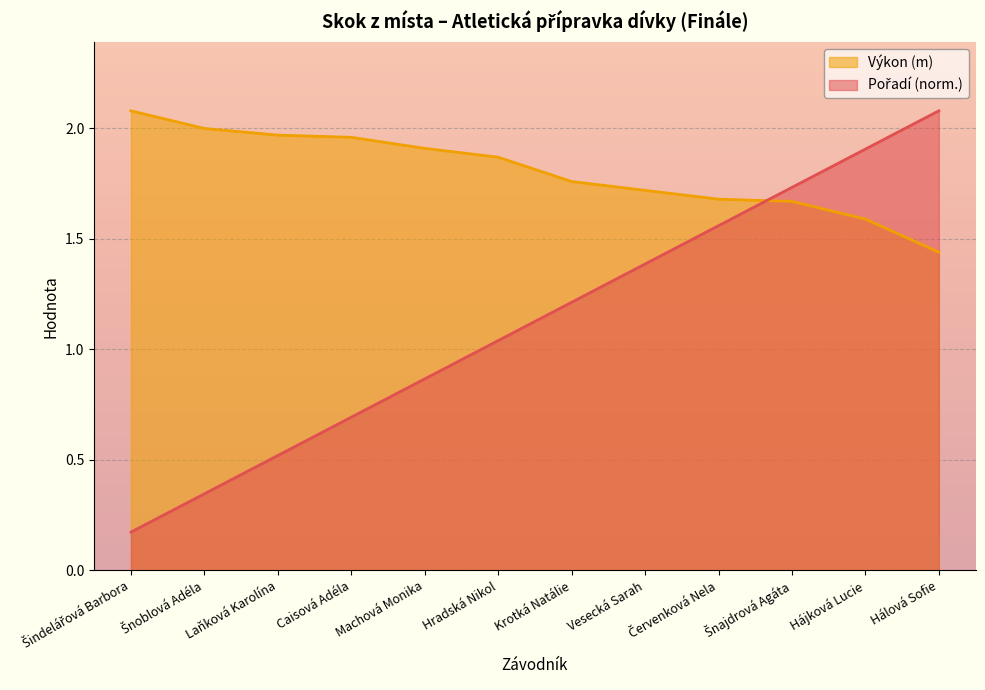

At how many categories does at least one series exceed 1?

12